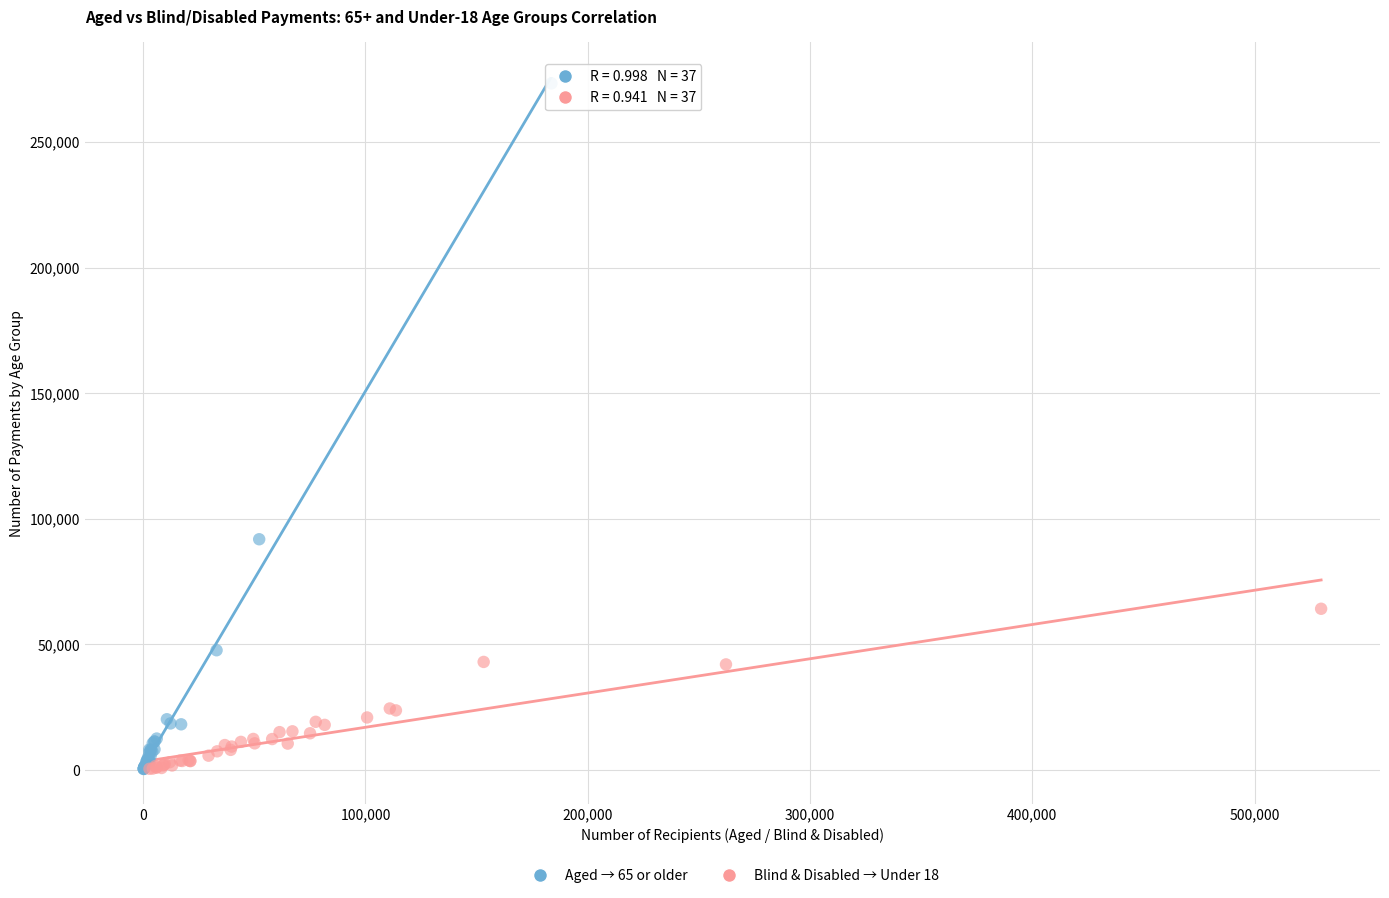

Which series reaches the maximum Y coordinate?

Aged → 65 or older